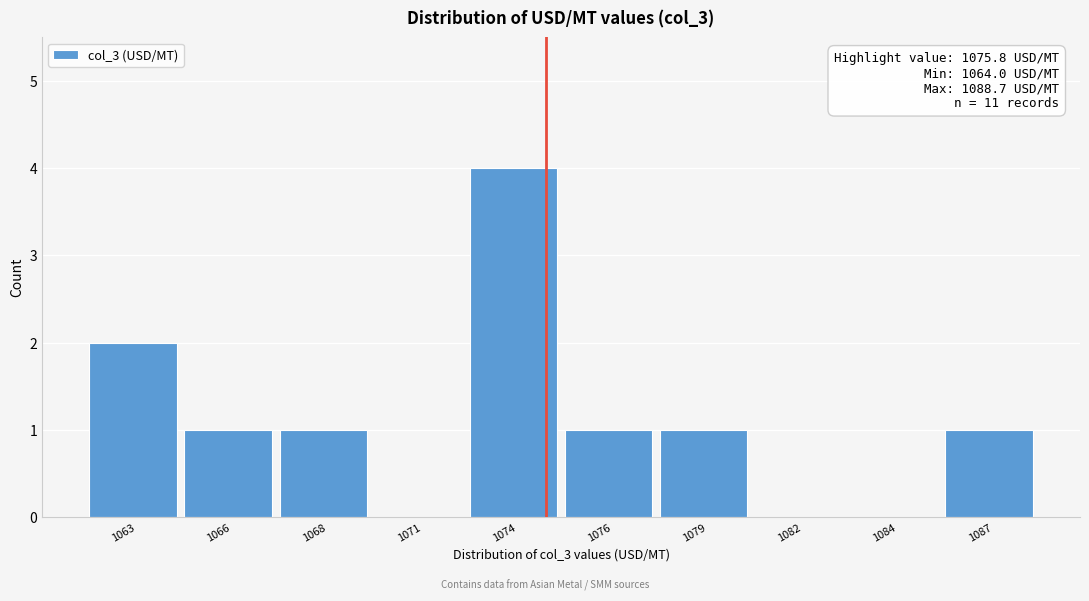

Reading left to right, list all the values displayed in this chart.

1063=2	1066=1	1068=1	1071=0	1074=4	1076=1	1079=1	1082=0	1084=0	1087=1